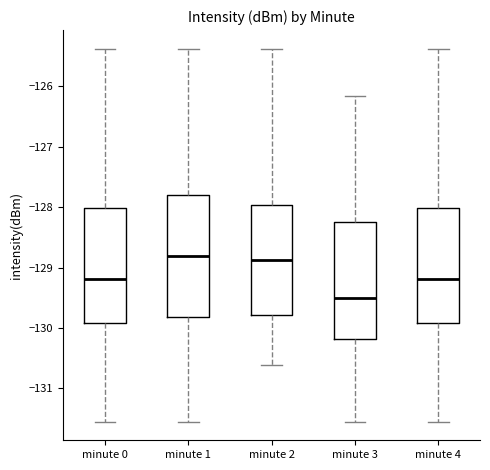

Reading left to right, transcribe this box plot: for each box, give where its median line is, the range the box spans, and where its two whiskers end, as read against the y-axis. The values are not printed on the chart, so give them approximately, as read against the axis.

minute 0: median -129.2, box -129.9 to -128.0, whiskers -131.6 to -125.4
minute 1: median -128.8, box -129.8 to -127.8, whiskers -131.6 to -125.4
minute 2: median -128.9, box -129.8 to -128.0, whiskers -130.6 to -125.4
minute 3: median -129.5, box -130.2 to -128.2, whiskers -131.6 to -126.2
minute 4: median -129.2, box -129.9 to -128.0, whiskers -131.6 to -125.4